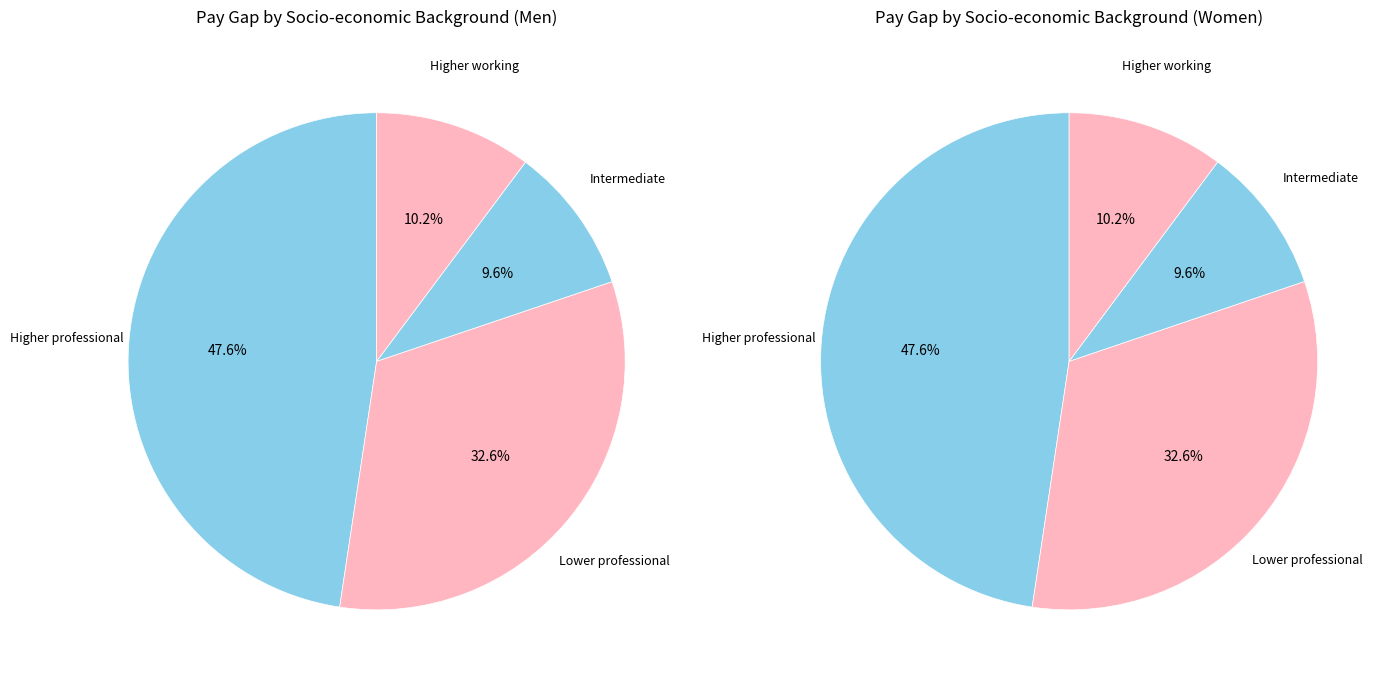

What is the largest slice in the pie chart?

Higher professional